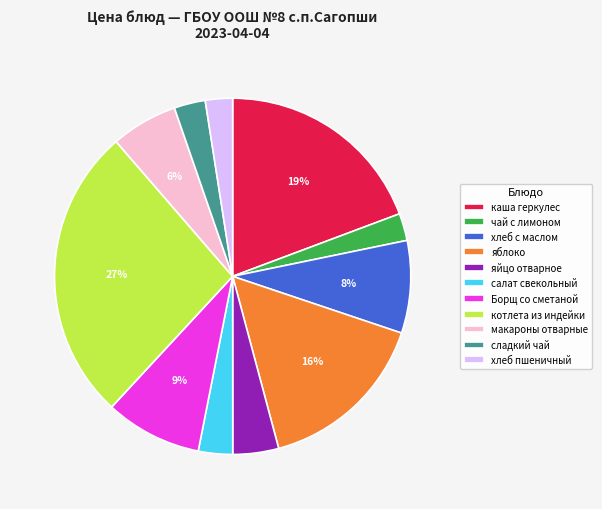

Does any single category account for the majority?

No